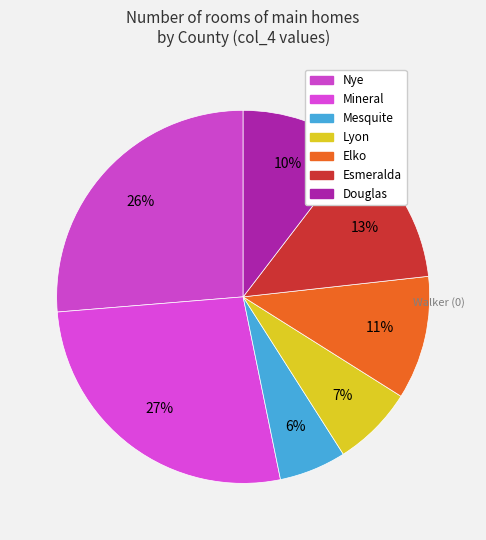

How many segments does this pie chart have?

7